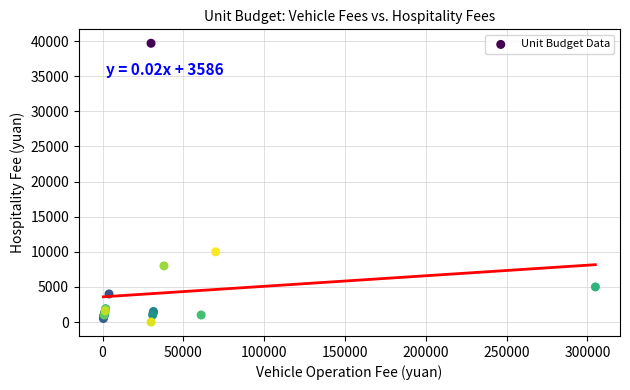

What Y value in the scatter plot is closest to 19850?

10000